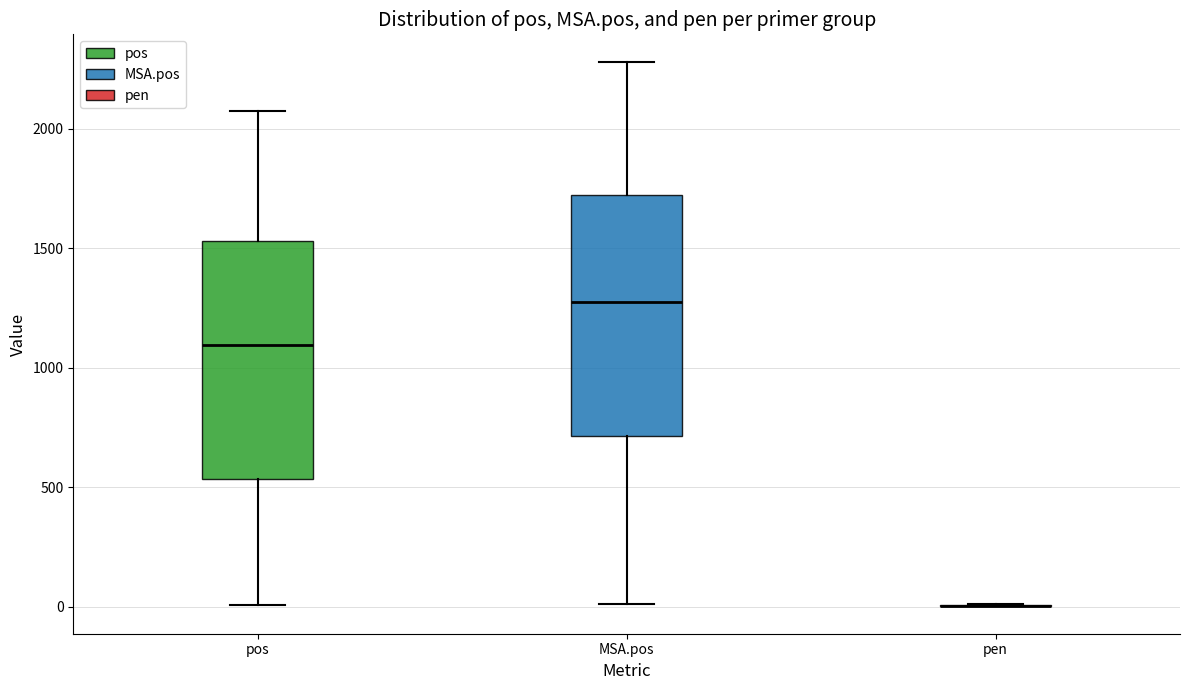

Where is the upper edge of the box for MSA.pos on the y-axis? The values are not printed on the chart, so give them approximately, as read against the axis.

1700